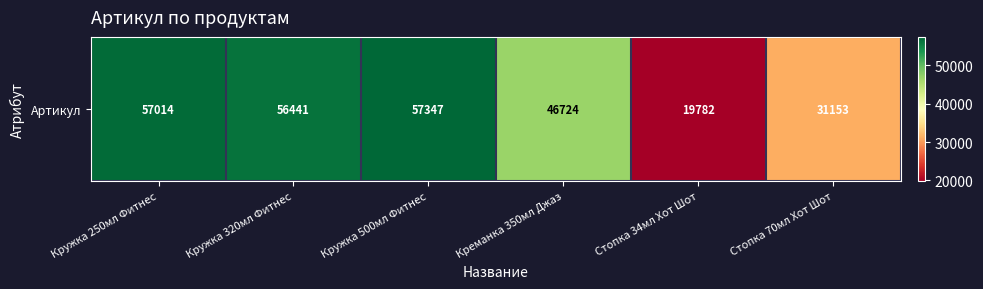

Approximately how many times larger is the value at Стопка 34мл Хот Шот compared to Кружка 250мл Фитнес?

0.3